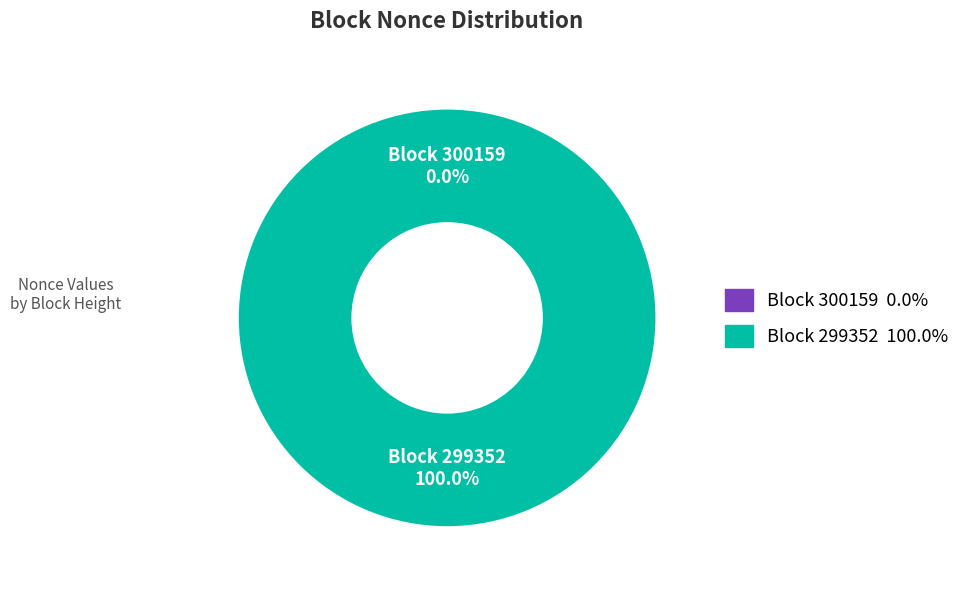

To the nearest percent, what is the average slice percentage?

50%